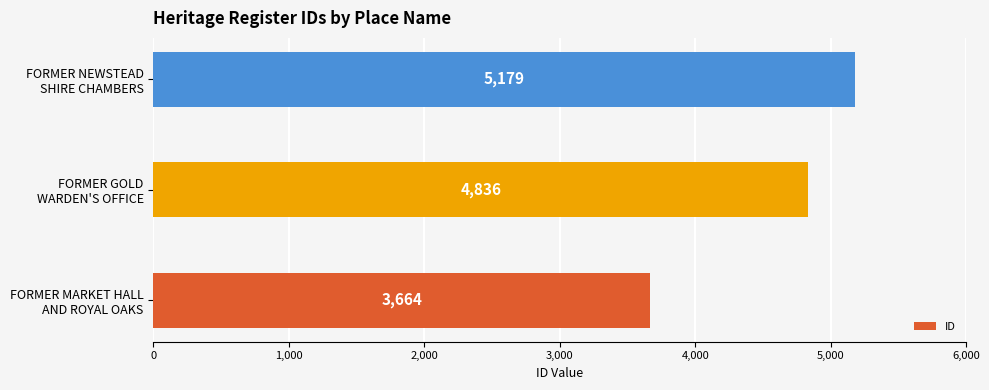

How many bars are there in total?

3